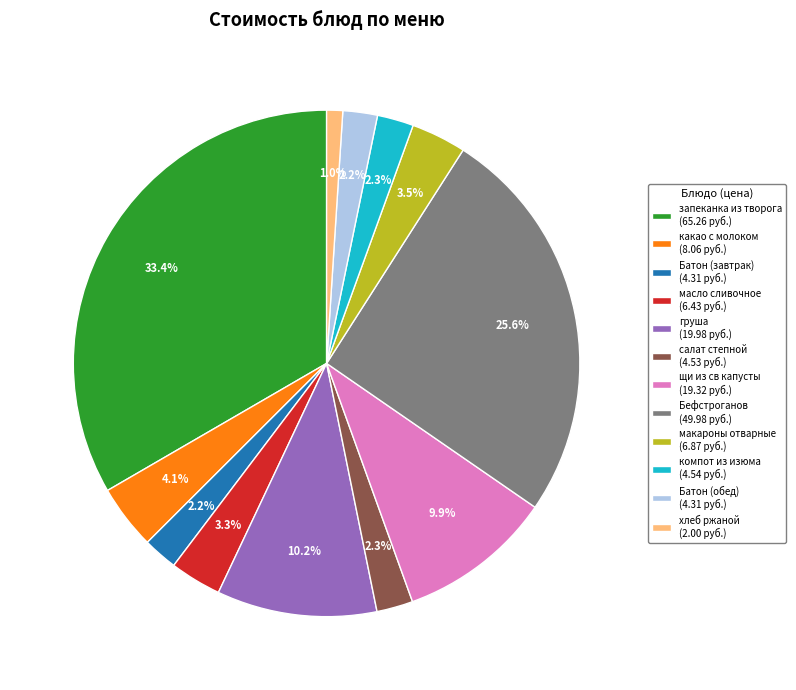

What percentage is NOT represented by макароны отварные (6.87 руб.)?

96.5%